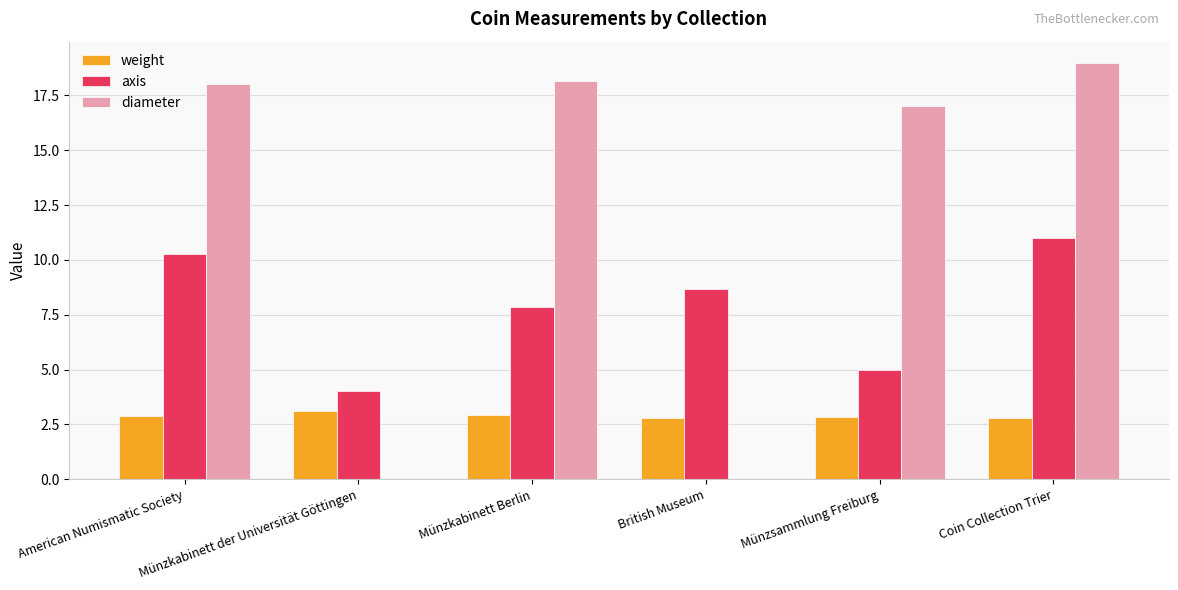

What is the sum of the weight values at Münzkabinett Berlin and Coin Collection Trier?

5.7